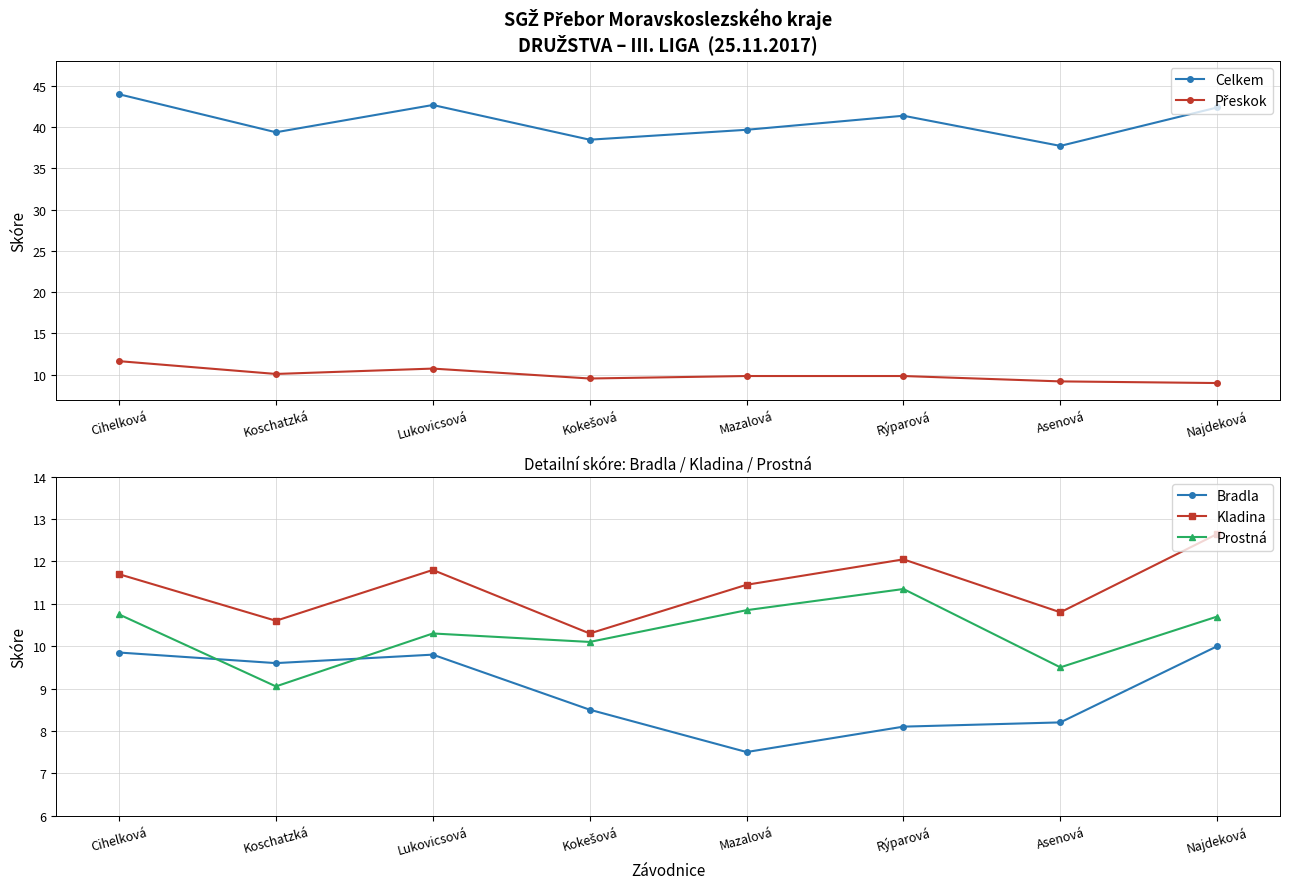

List the series in order of their peak value, lowest first.

Bradla, Prostná, Přeskok, Kladina, Celkem